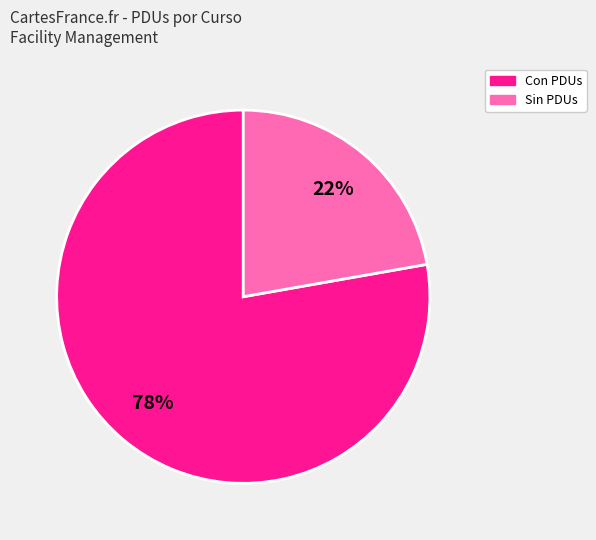

Is there a majority slice in this chart?

Yes